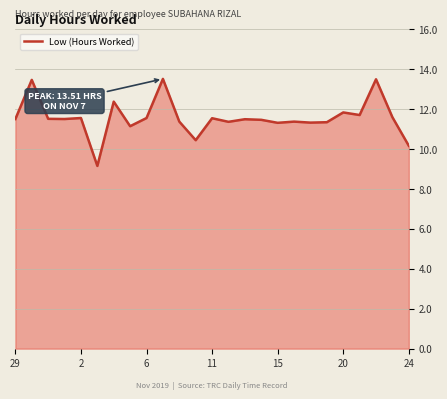

What is the minimum value shown in the chart?

9.2